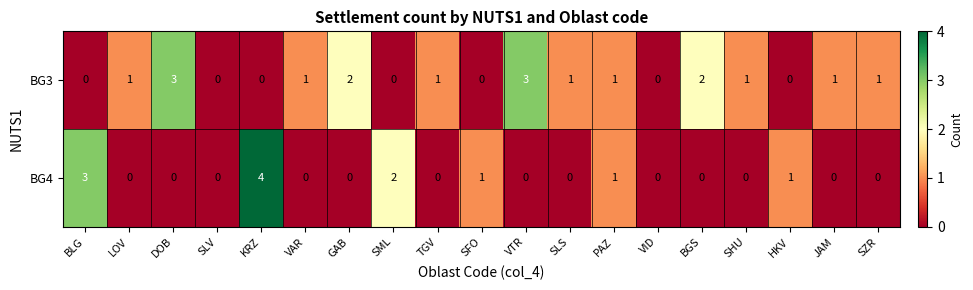

Count the number of data series in this chart.

2